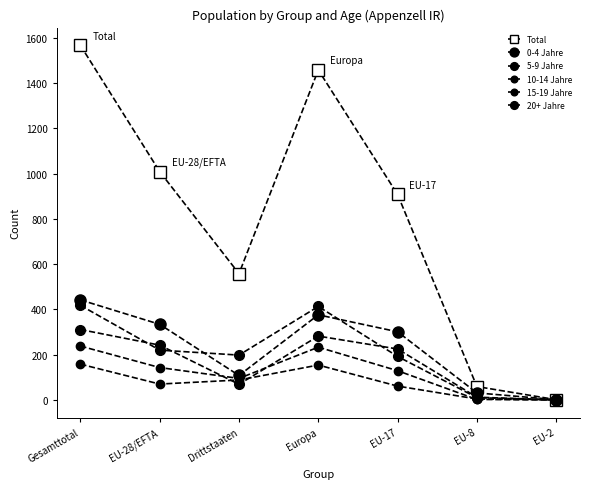

Which series has the largest range (max minus min)?

Total